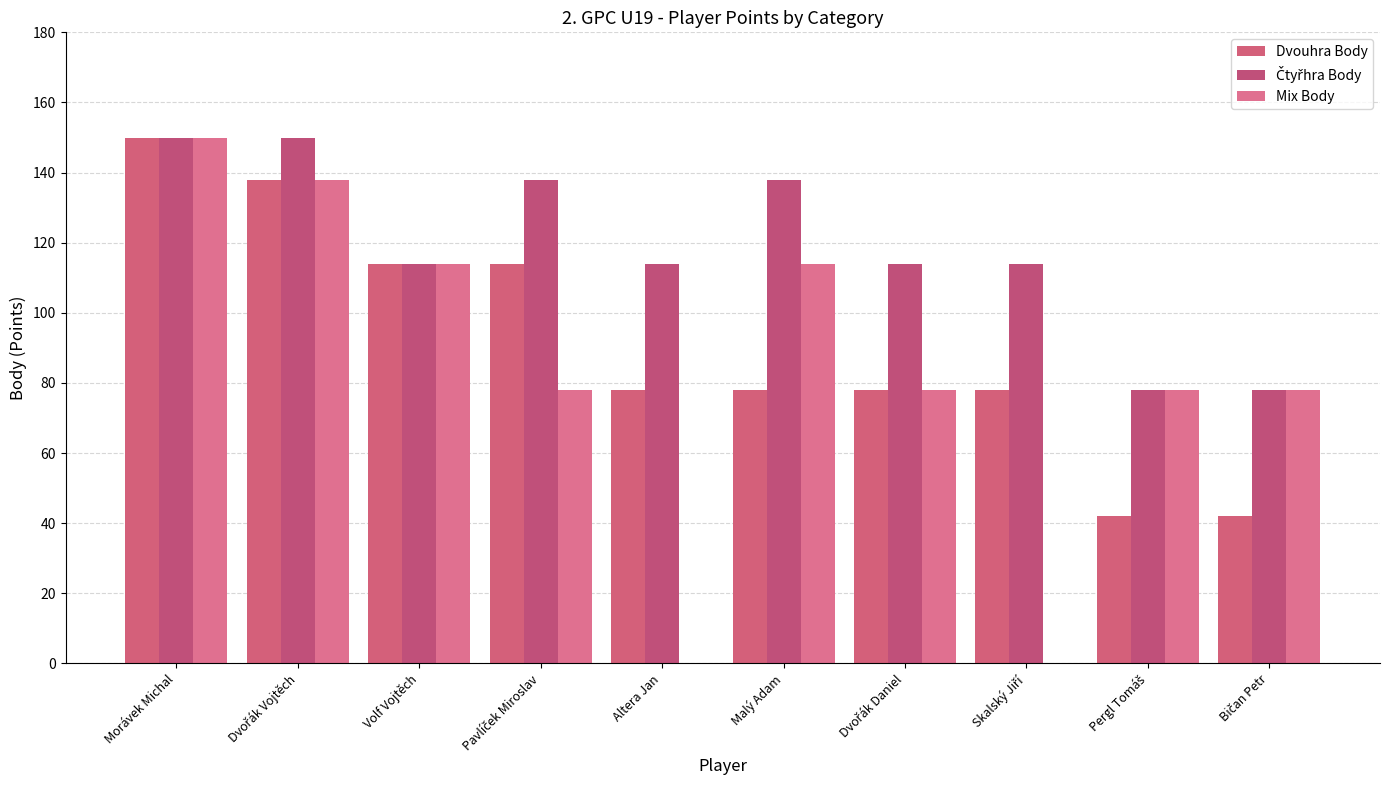

At how many categories does at least one series exceed 50?

10